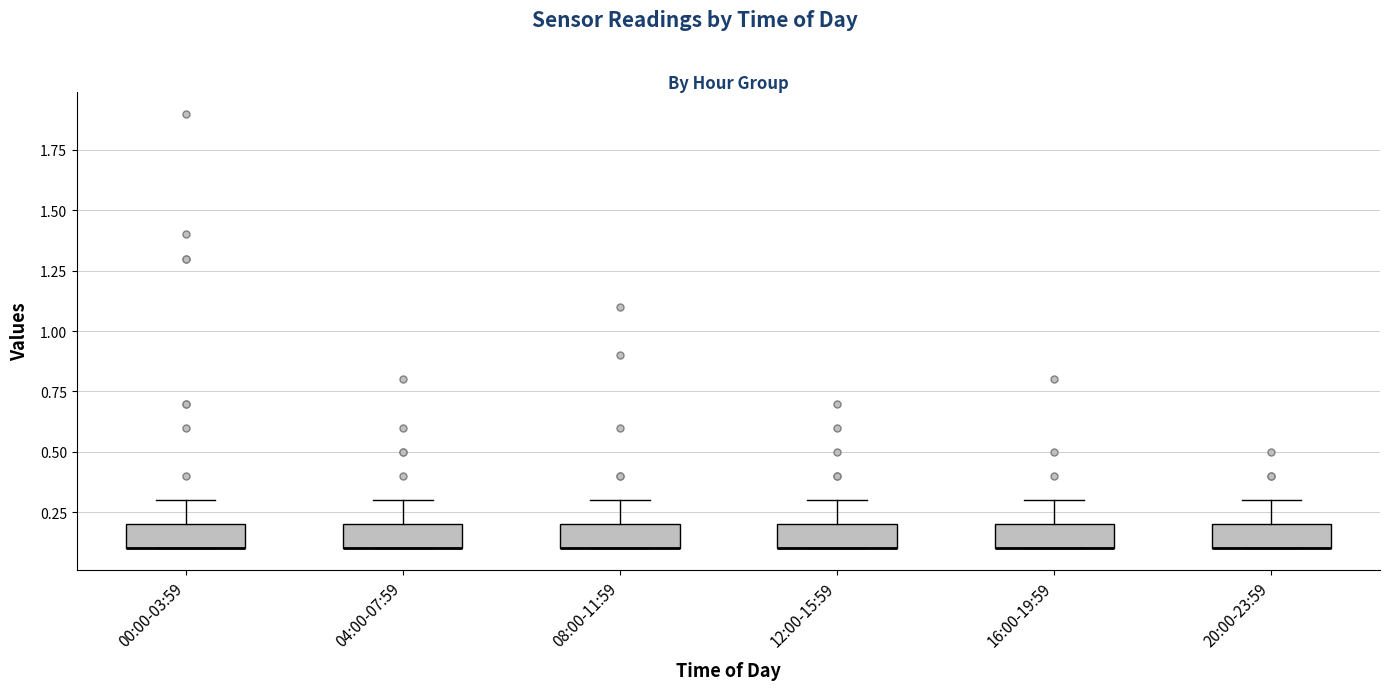

Reading left to right, transcribe this box plot: for each box, give where its median line is, the range the box spans, and where its two whiskers end, as read against the y-axis. The values are not printed on the chart, so give them approximately, as read against the axis.

00:00-03:59: median 0.1 (drawn on the box's lower edge), box 0.1 to 0.2, whiskers 0.1 to 0.3
04:00-07:59: median 0.1 (drawn on the box's lower edge), box 0.1 to 0.2, whiskers 0.1 to 0.3
08:00-11:59: median 0.1 (drawn on the box's lower edge), box 0.1 to 0.2, whiskers 0.1 to 0.3
12:00-15:59: median 0.1 (drawn on the box's lower edge), box 0.1 to 0.2, whiskers 0.1 to 0.3
16:00-19:59: median 0.1 (drawn on the box's lower edge), box 0.1 to 0.2, whiskers 0.1 to 0.3
20:00-23:59: median 0.1 (drawn on the box's lower edge), box 0.1 to 0.2, whiskers 0.1 to 0.3